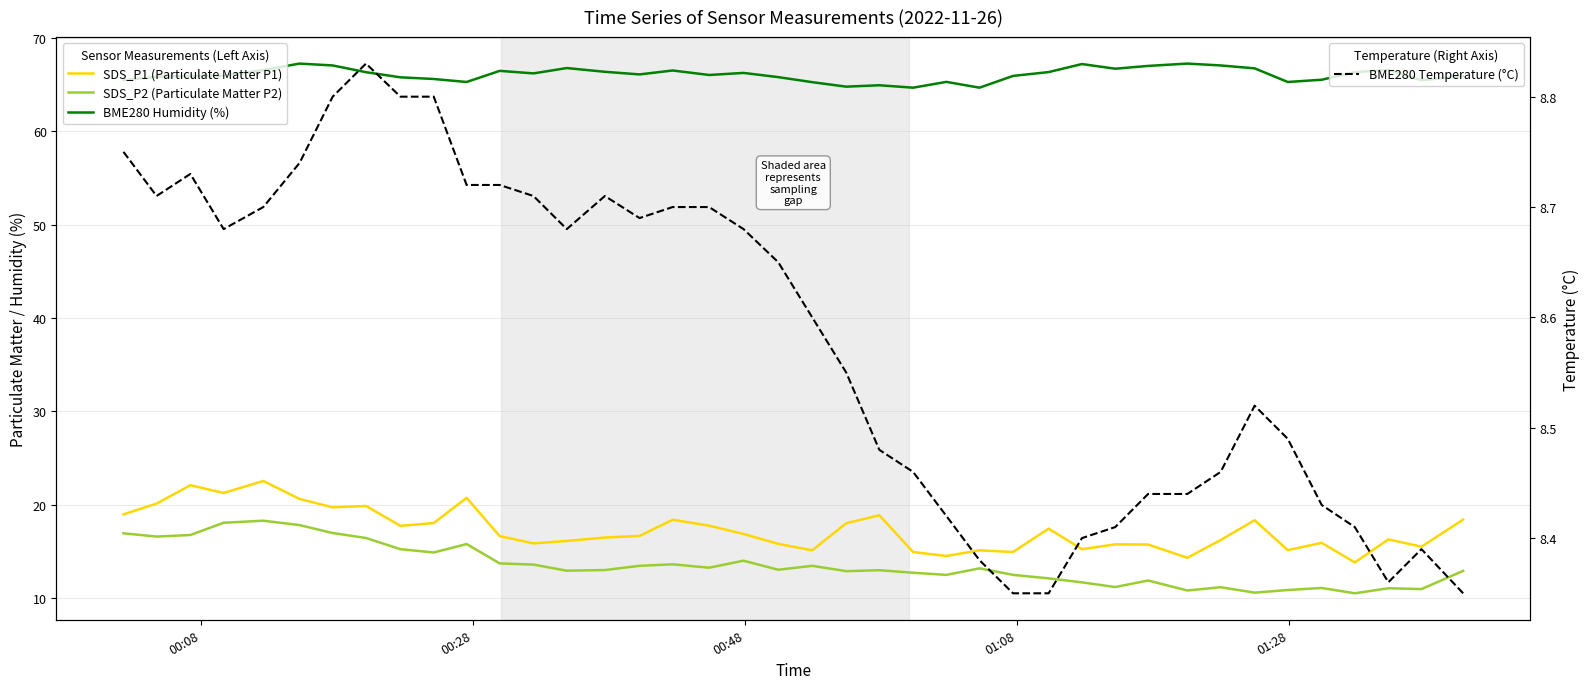

What are all the series names shown in the legend?

SDS_P1 (Particulate Matter P1), SDS_P2 (Particulate Matter P2), BME280 Humidity (%), BME280 Temperature (°C)